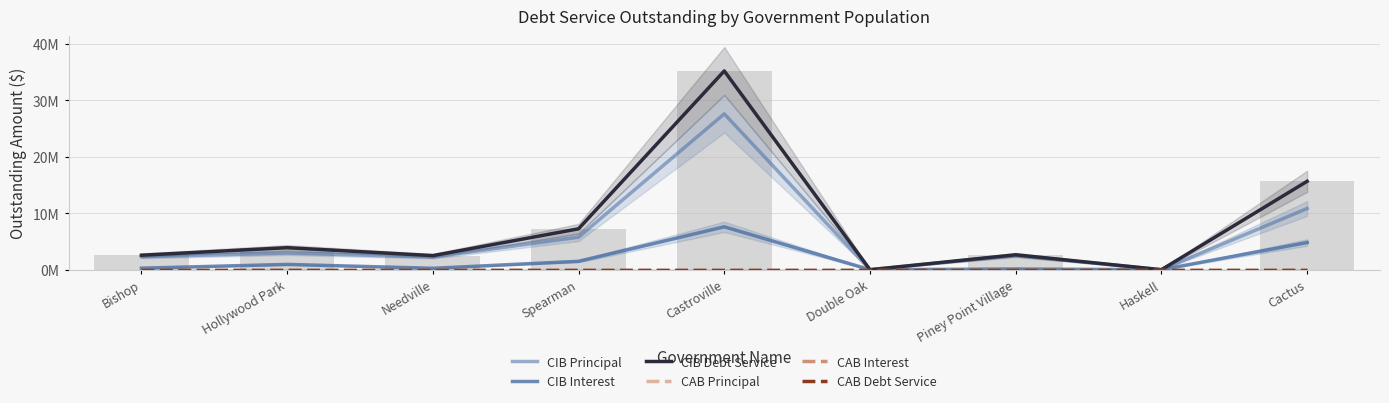

At how many categories does at least one series exceed 24?

1